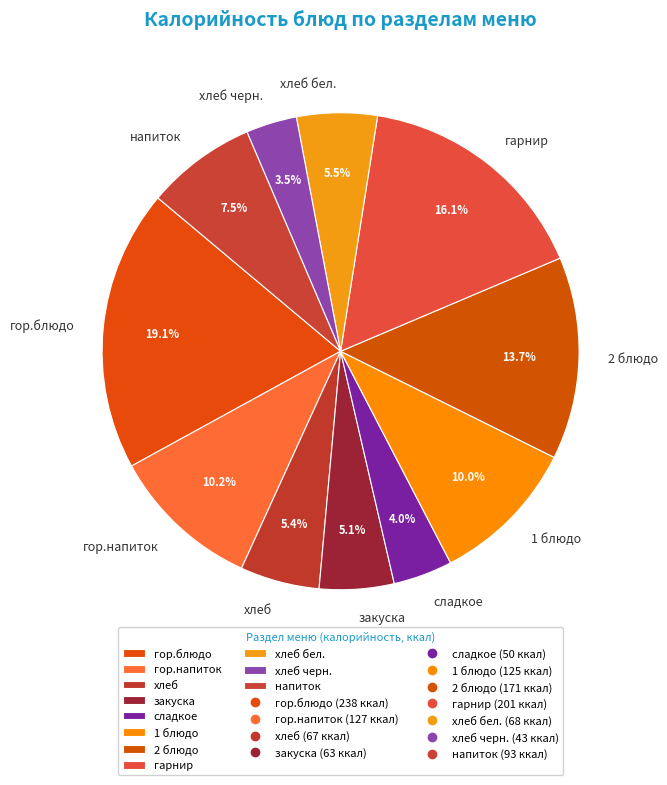

Which category has the smallest portion of the pie?

хлеб черн.